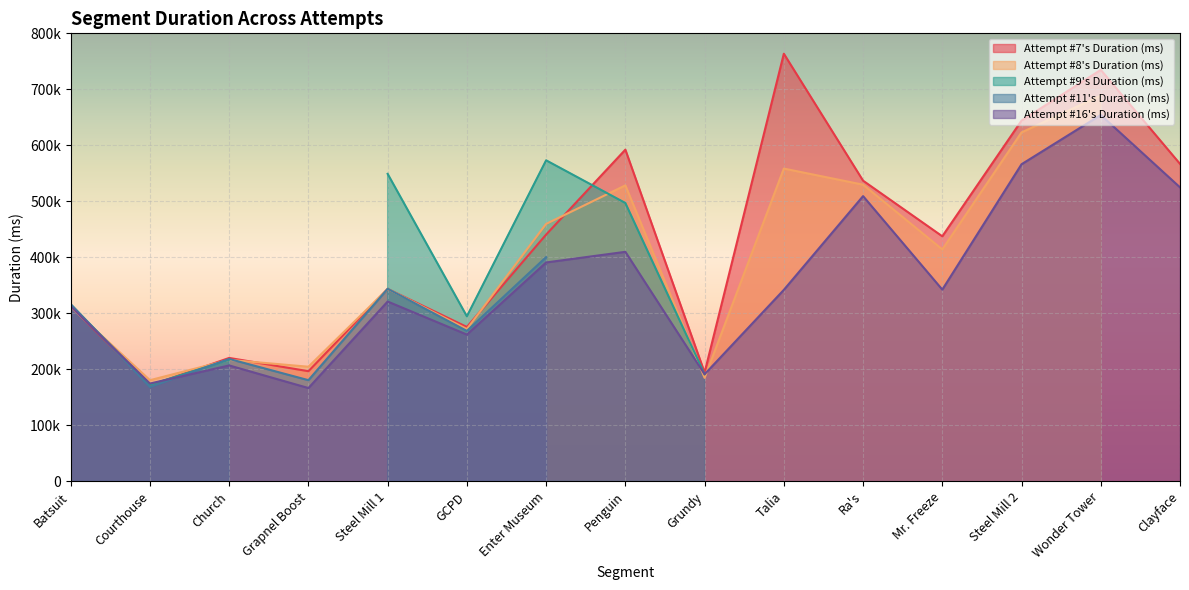

Is it true that Attempt #16's Duration (ms) equals 140545 at Mr. Freeze?

False